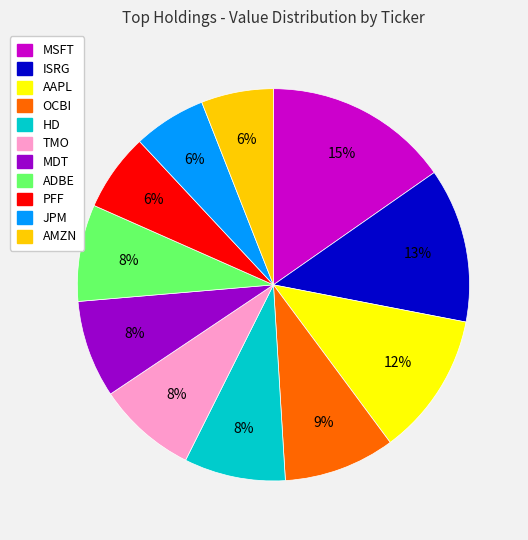

Which has a higher value, JPM or TMO?

TMO